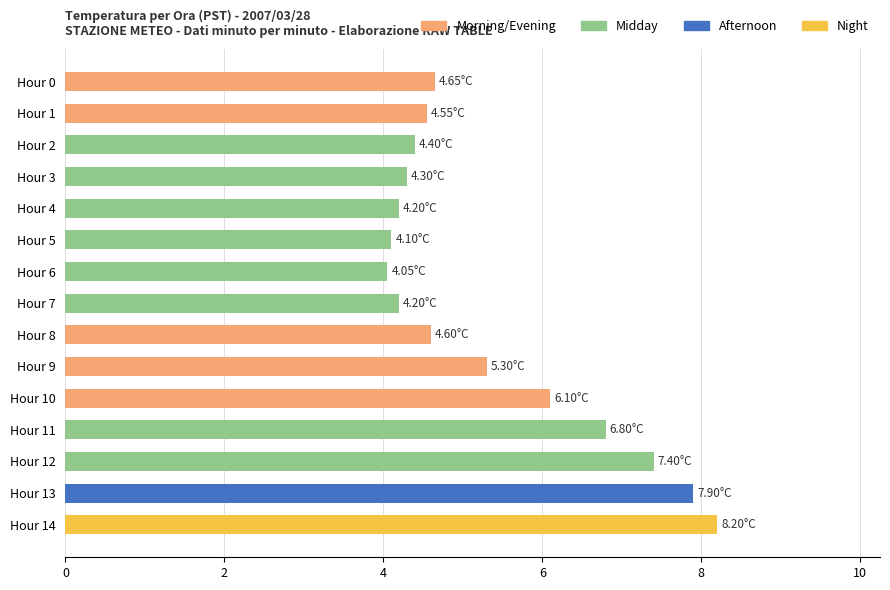

What is the sum of the values at Hour 5 and Hour 8?

8.7